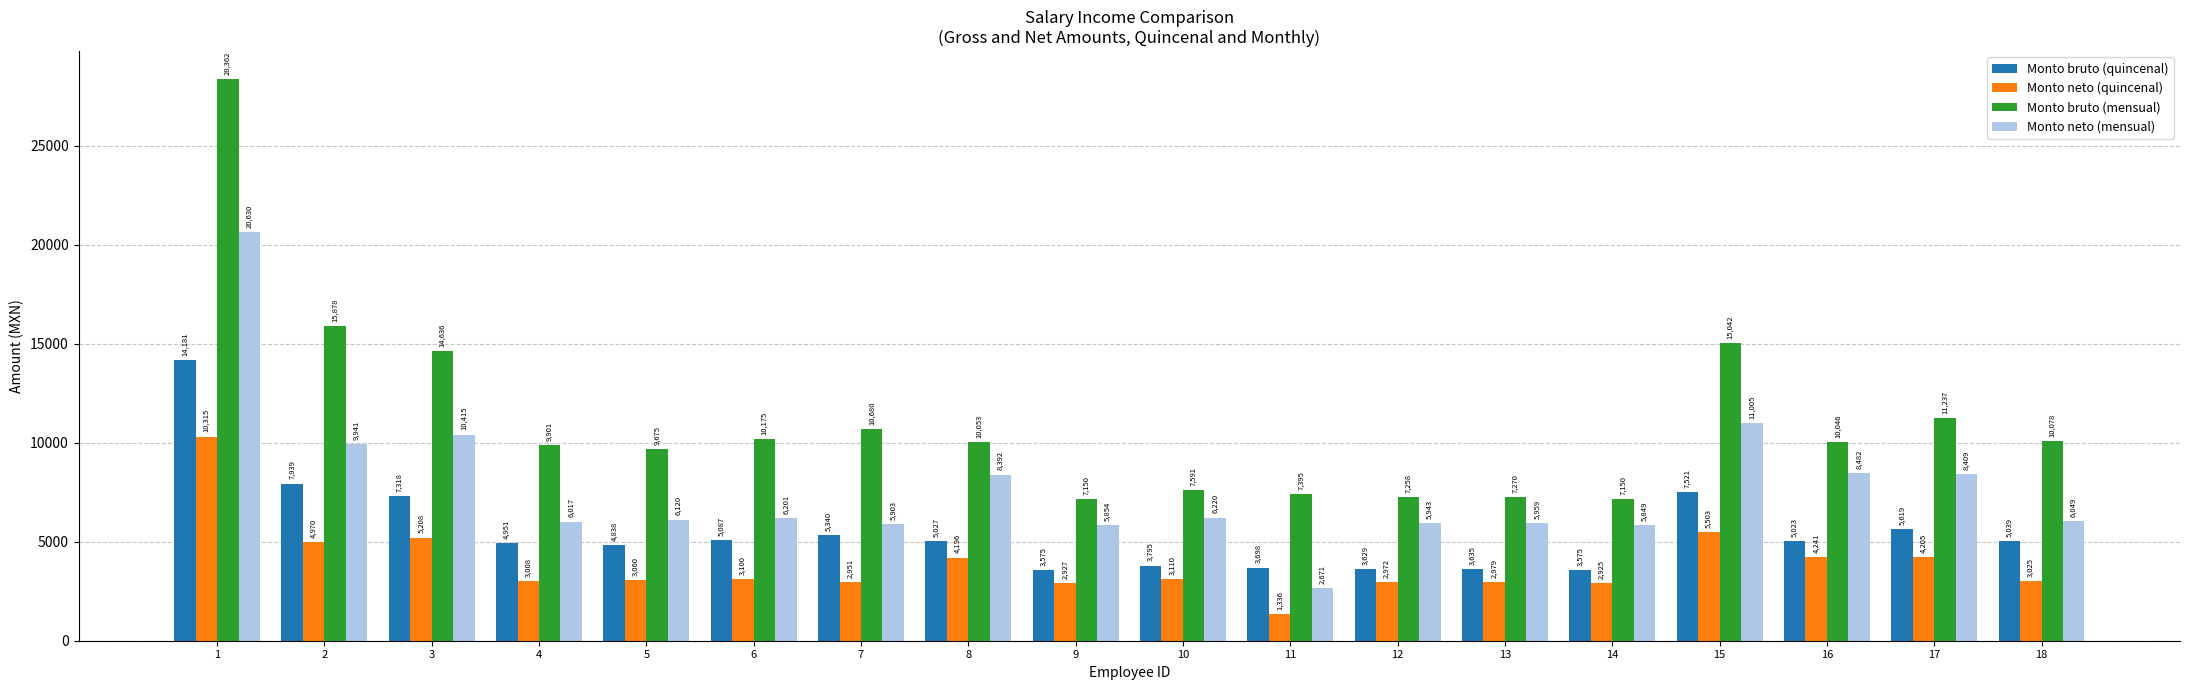

Between 10 and 14, which series saw the biggest shift?

Monto bruto (mensual)